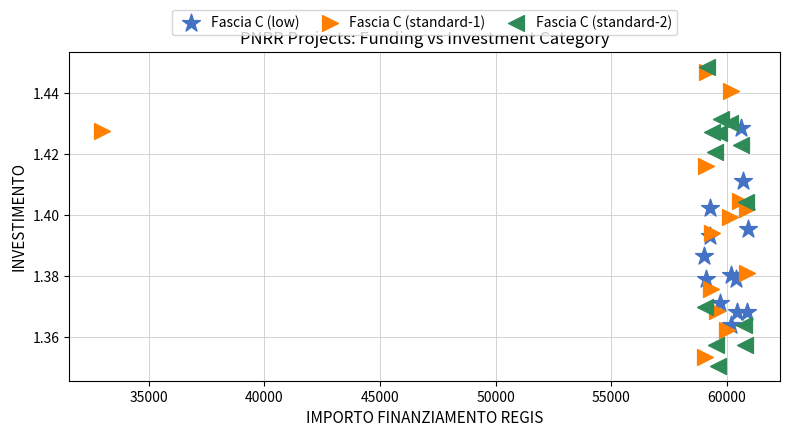

Which series reaches the minimum Y coordinate?

Fascia C (standard-2)